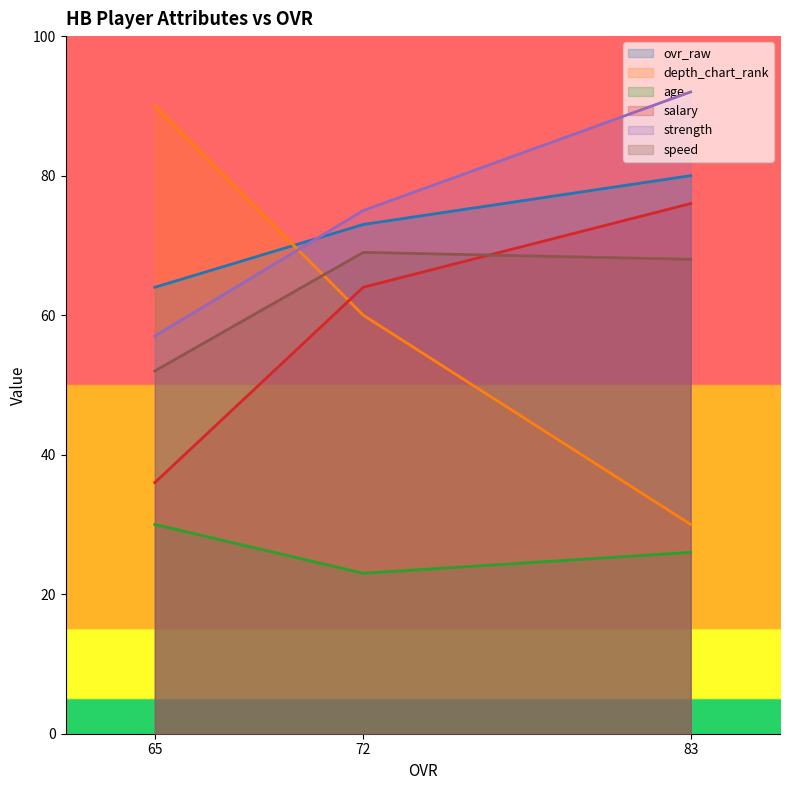

How many lines are shown in the chart?

6